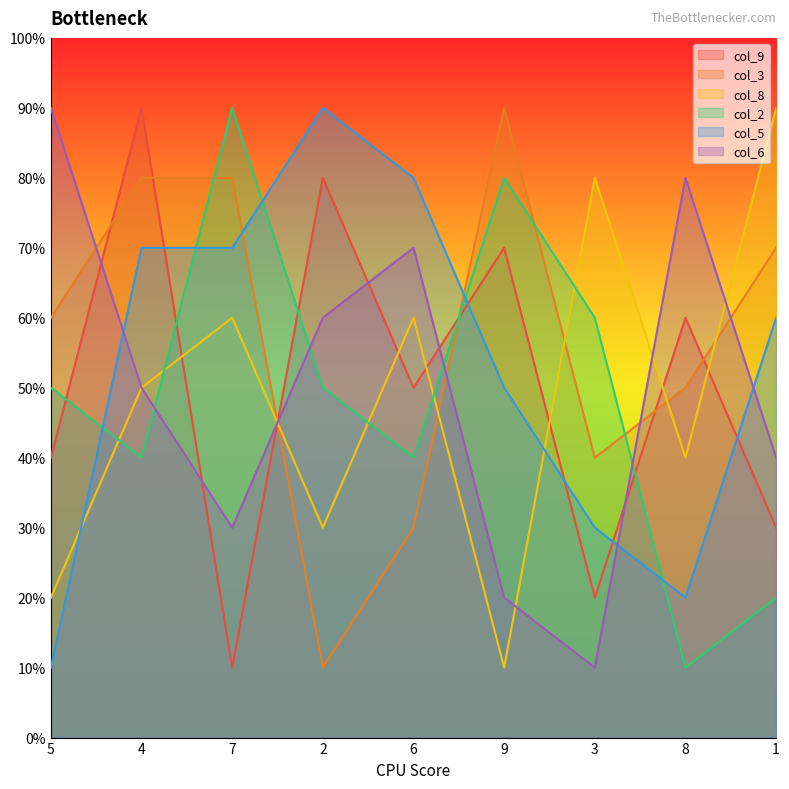

In col_2, how many points are lower than both neighbors (excluding endpoints)?

3